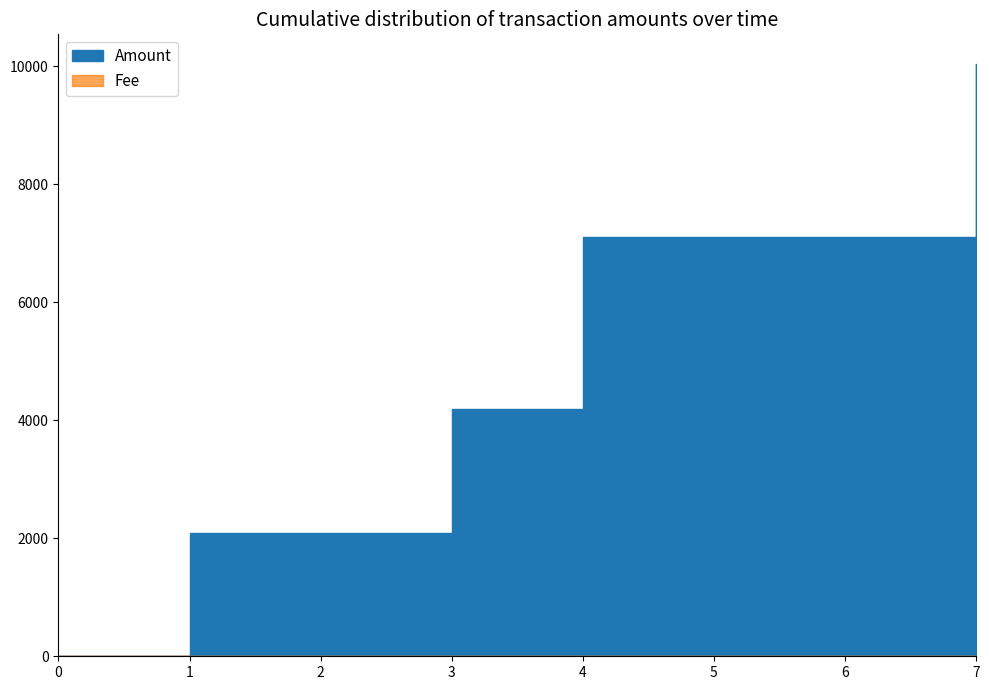

What are all the series names shown in the legend?

Amount, Fee